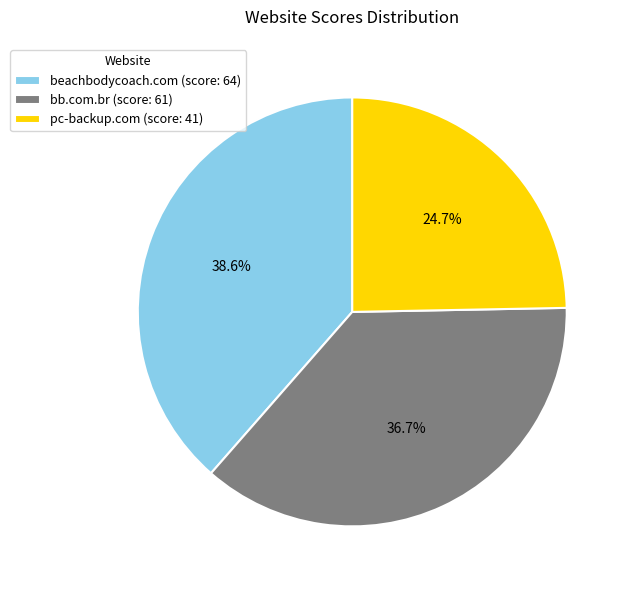

To the nearest percent, what is the average slice percentage?

33%